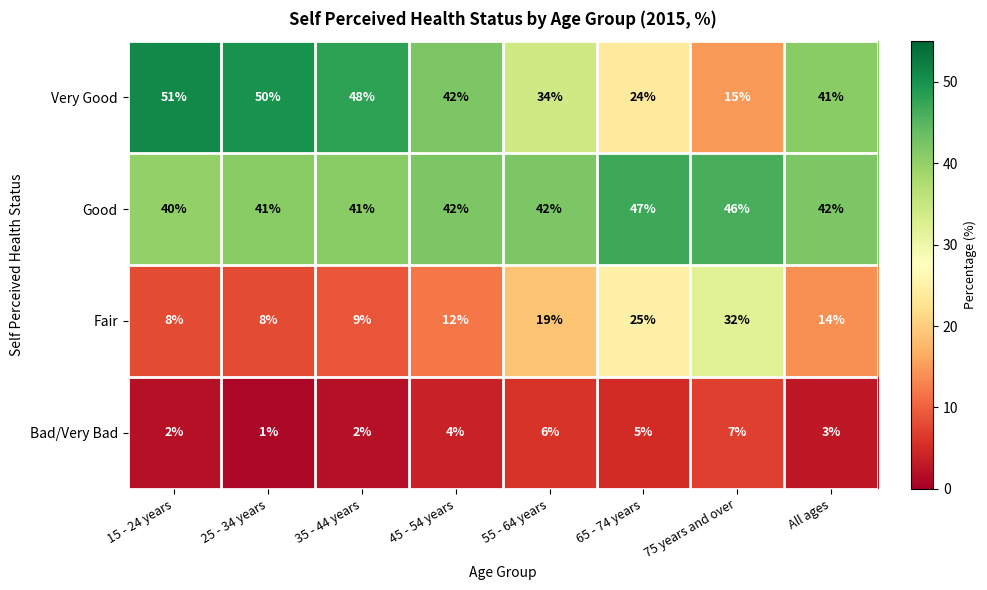

What is the difference between the Good values at 75 years and over and 45 - 54 years?

4